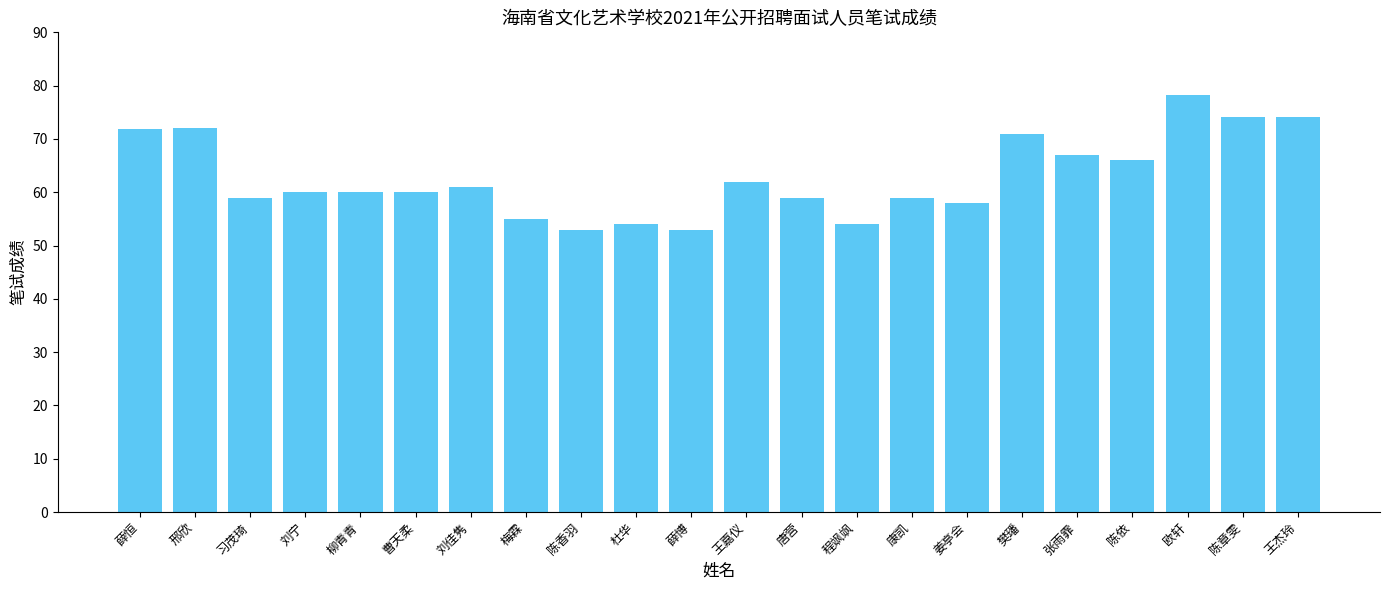

What is the approximate value at 刘宁?

60.0